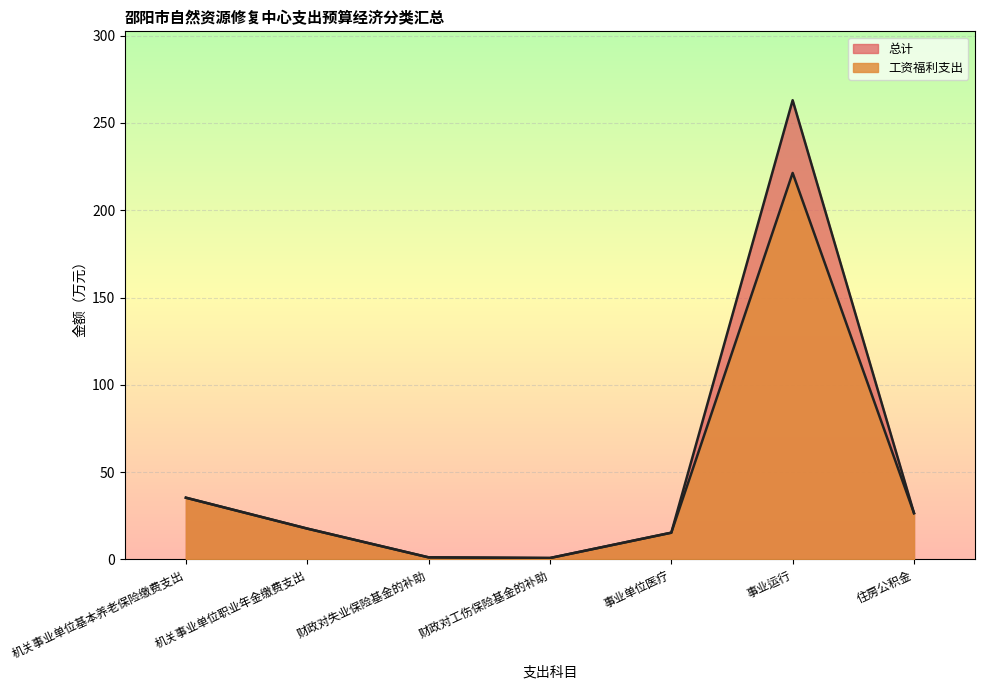

Where is 工资福利支出 nearest to the value 111?

机关事业单位基本养老保险缴费支出